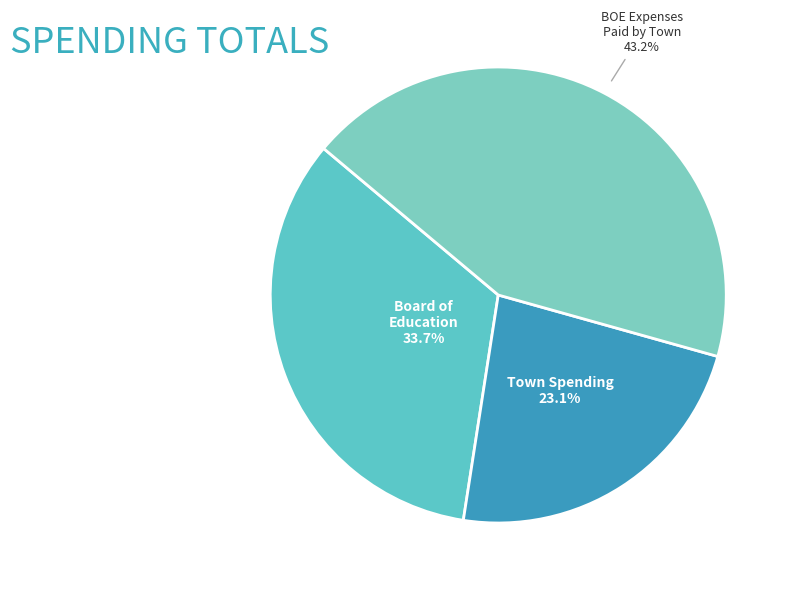

Count the number of slices in the pie.

3